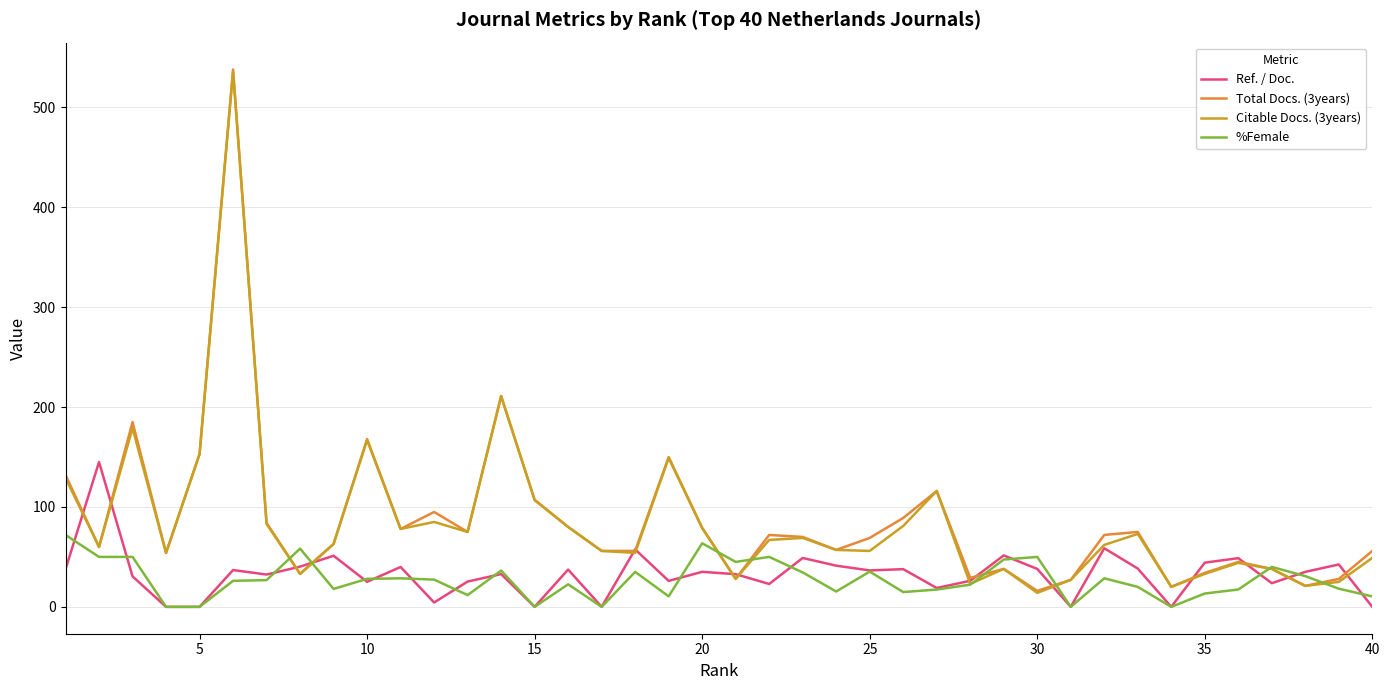

True or false: %Female and Citable Docs. (3years) intersect in this chart.

True